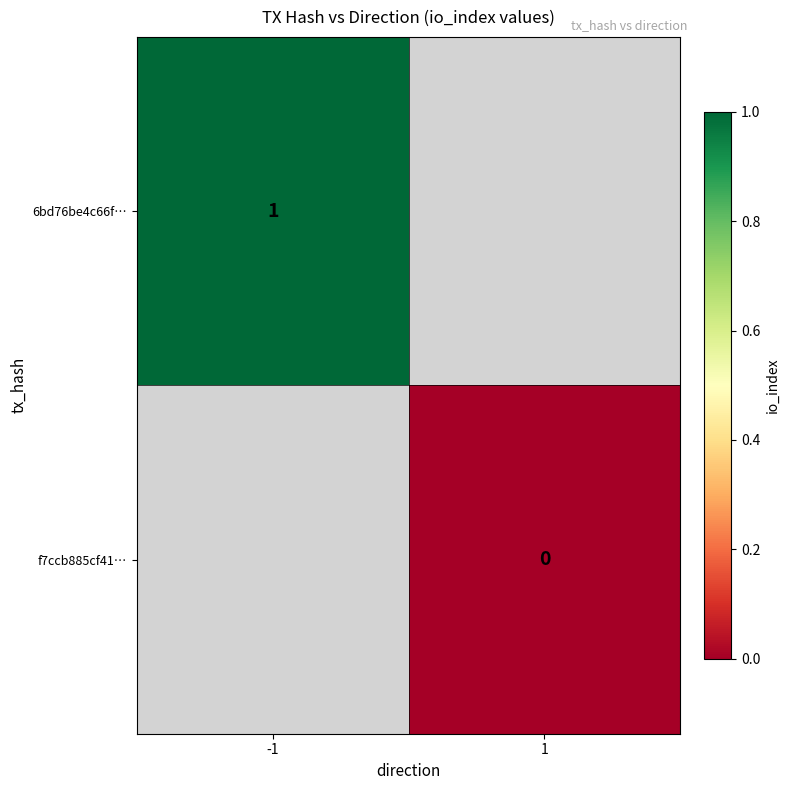

The value of 6bd76be4c66f… at -1 is 0. True or false?

False